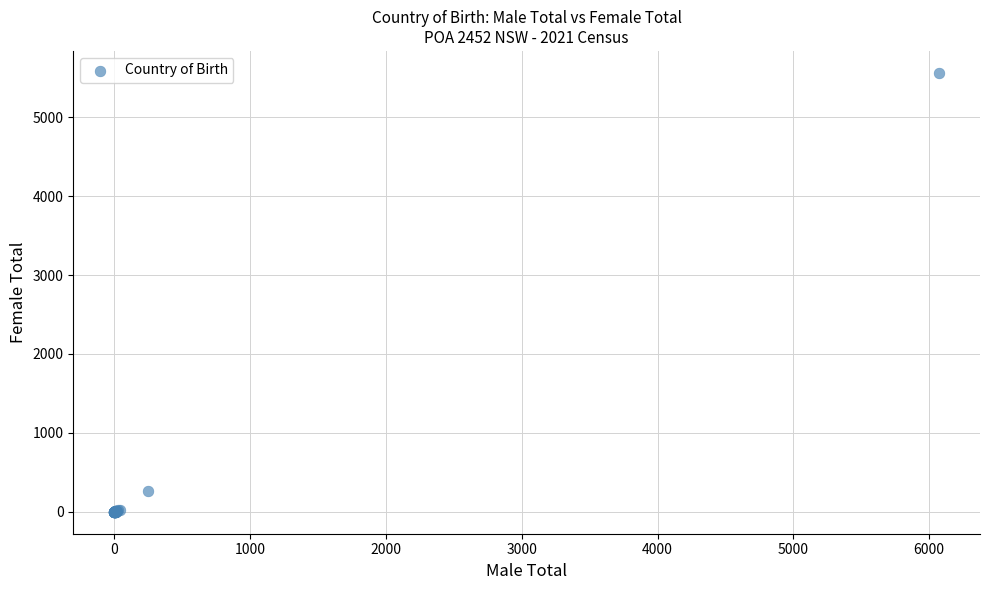

What Y value in the scatter plot is closest to 2781?

267